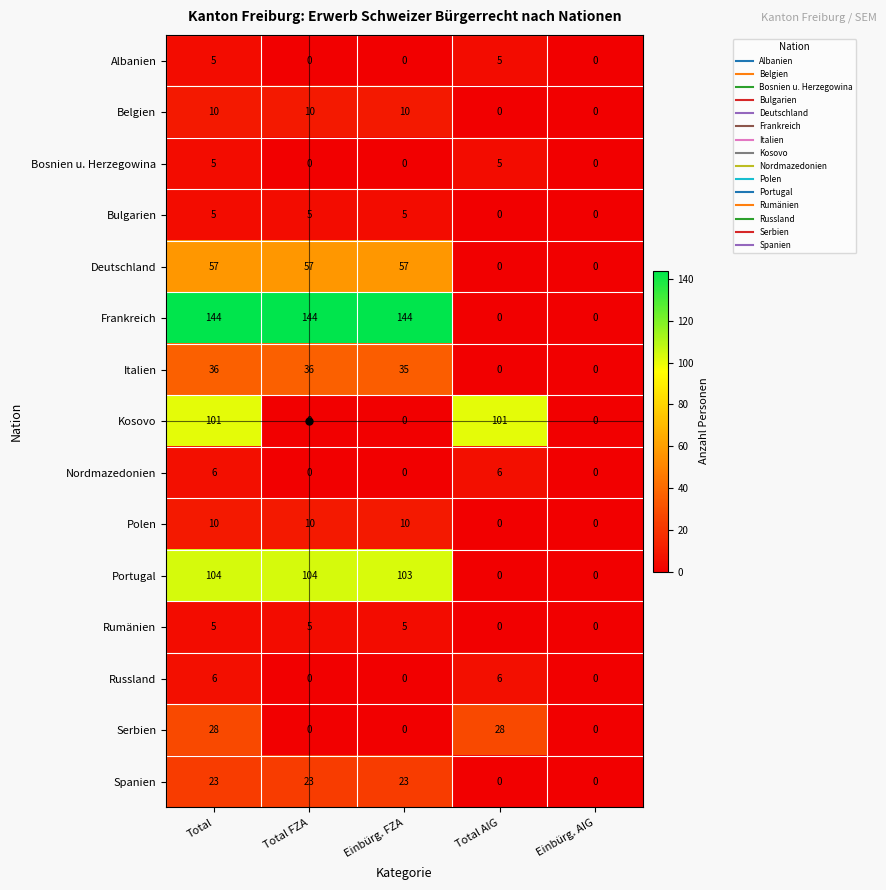

How many Russland values are between 0 and 6?

5